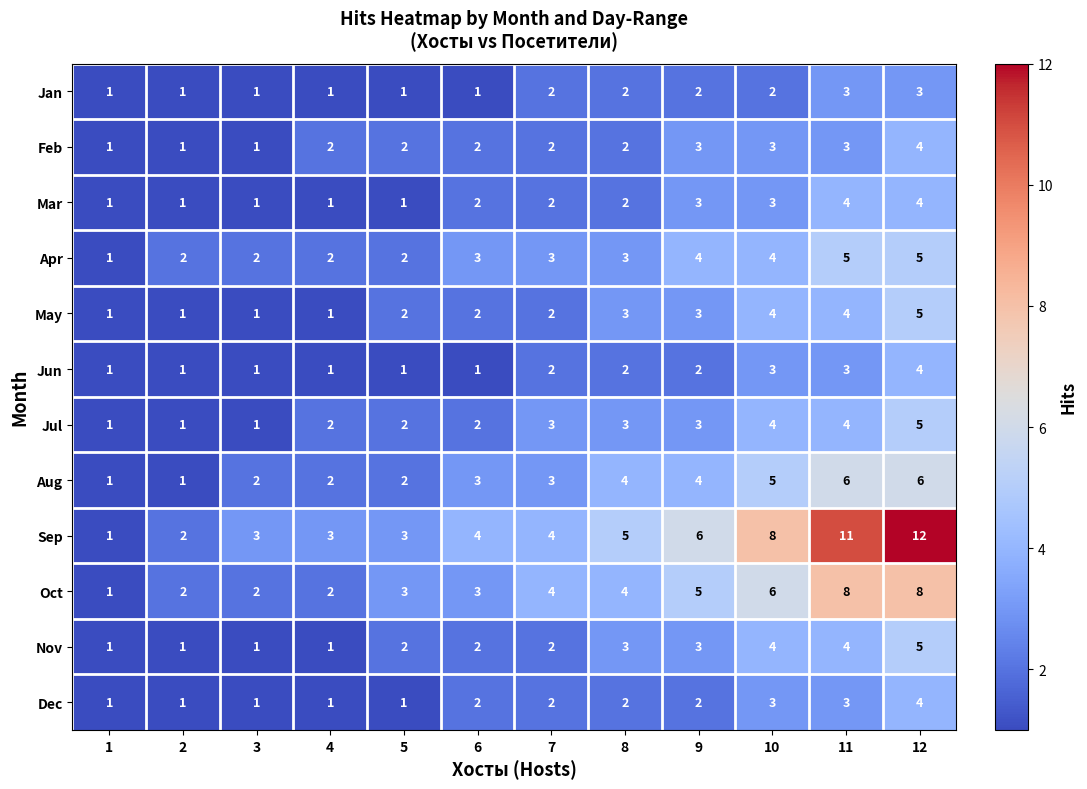

What is the difference between the highest and lowest values at 8?

3